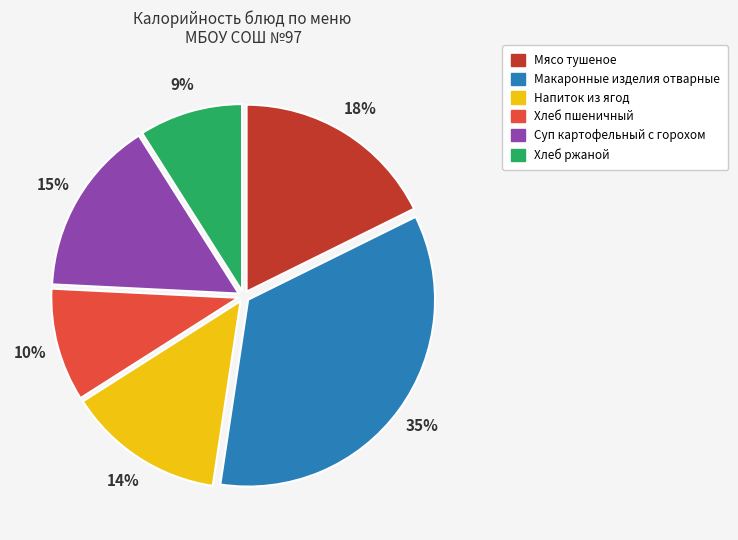

Which has a higher value, Макаронные изделия отварные or Суп картофельный с горохом?

Макаронные изделия отварные